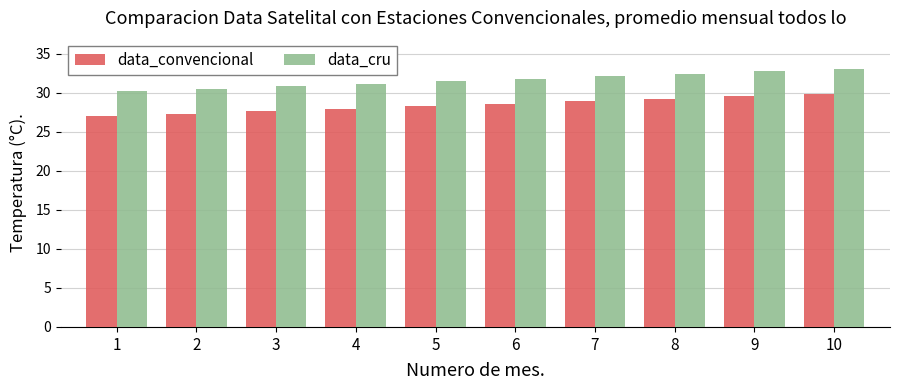

What is the value of the data_convencional bar at the 5th from the left?

28.3